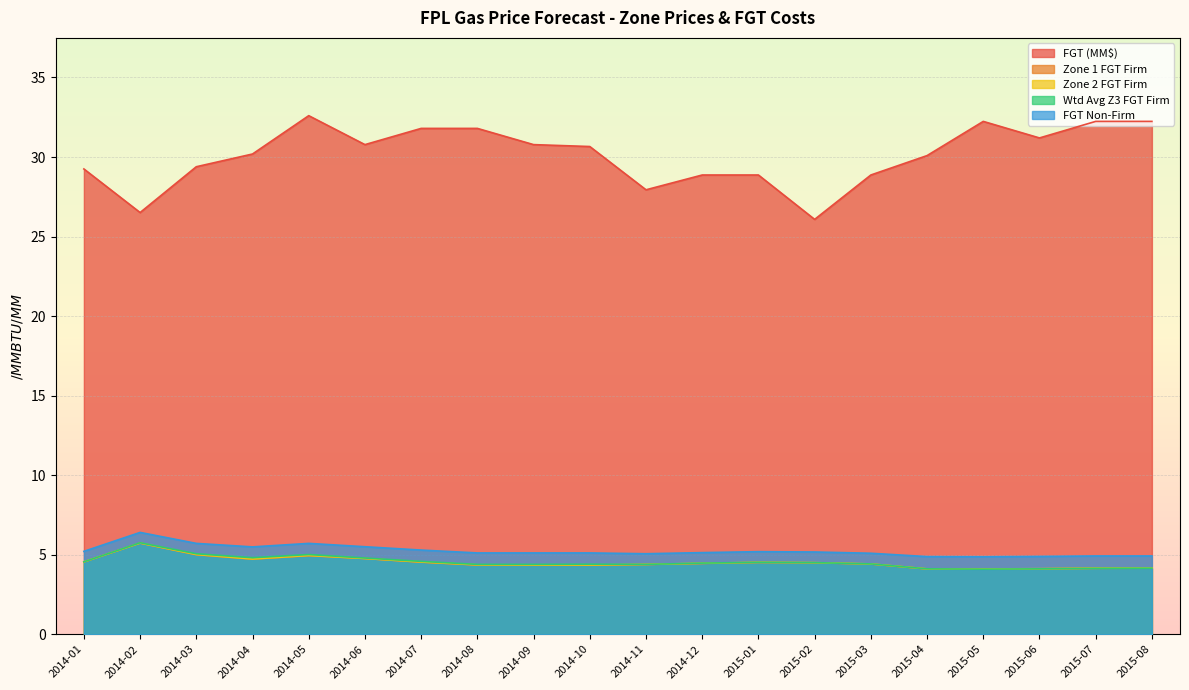

Is it true that Wtd Avg Z3 FGT Firm equals 5.0 at 2014-05?

True